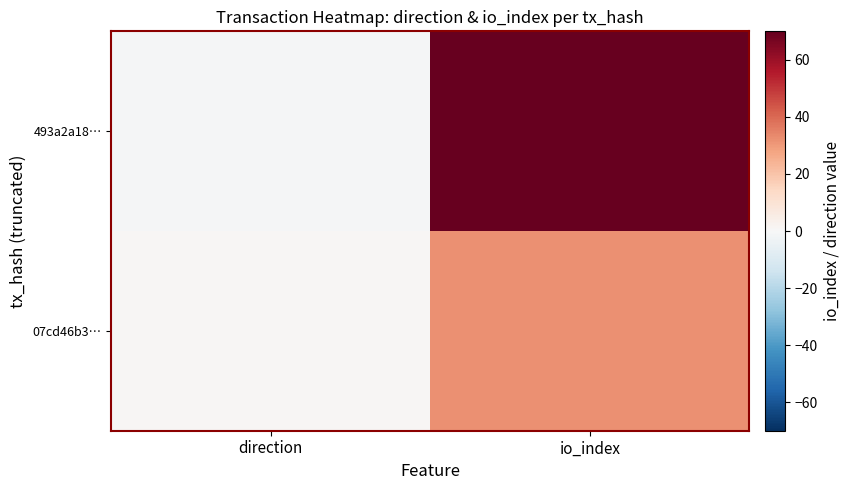

Which series has the largest range (max minus min)?

493a2a18…